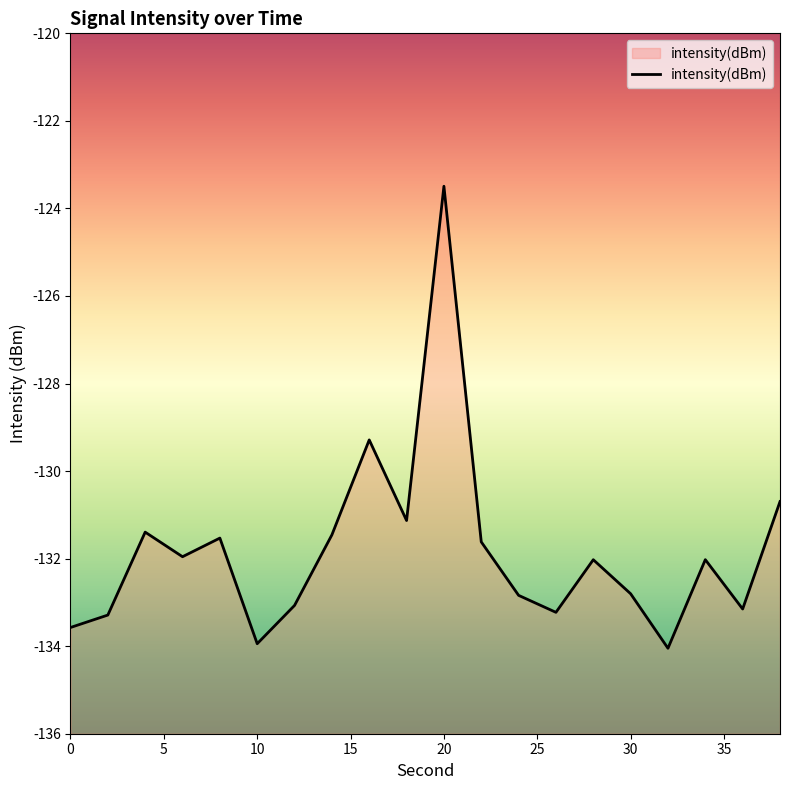

Reading left to right, list all the values displayed in this chart.

-133.6	-133.3	-131.4	-132.0	-131.5	-133.9	-133.1	-131.5	-129.3	-131.1	-123.5	-131.6	-132.8	-133.2	-132.0	-132.8	-134.0	-132.0	-133.2	-130.7